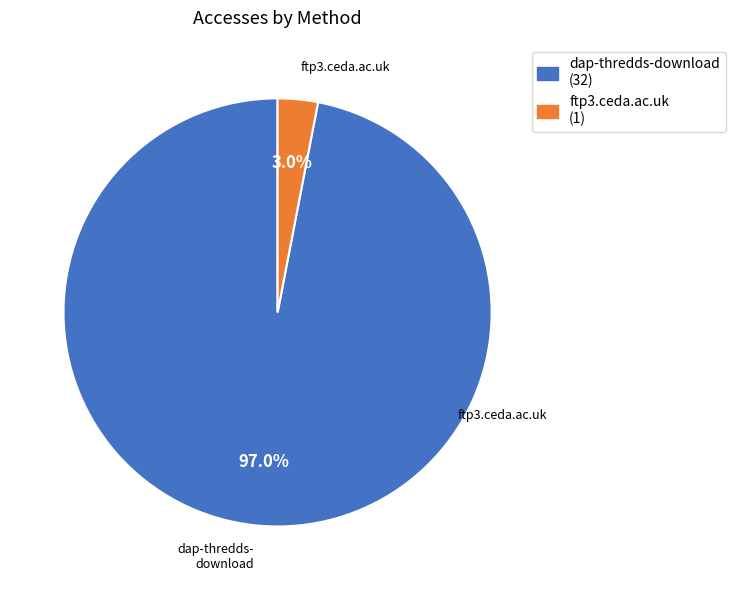

Which has a higher value, dap-thredds-download or ftp3.ceda.ac.uk?

dap-thredds-download